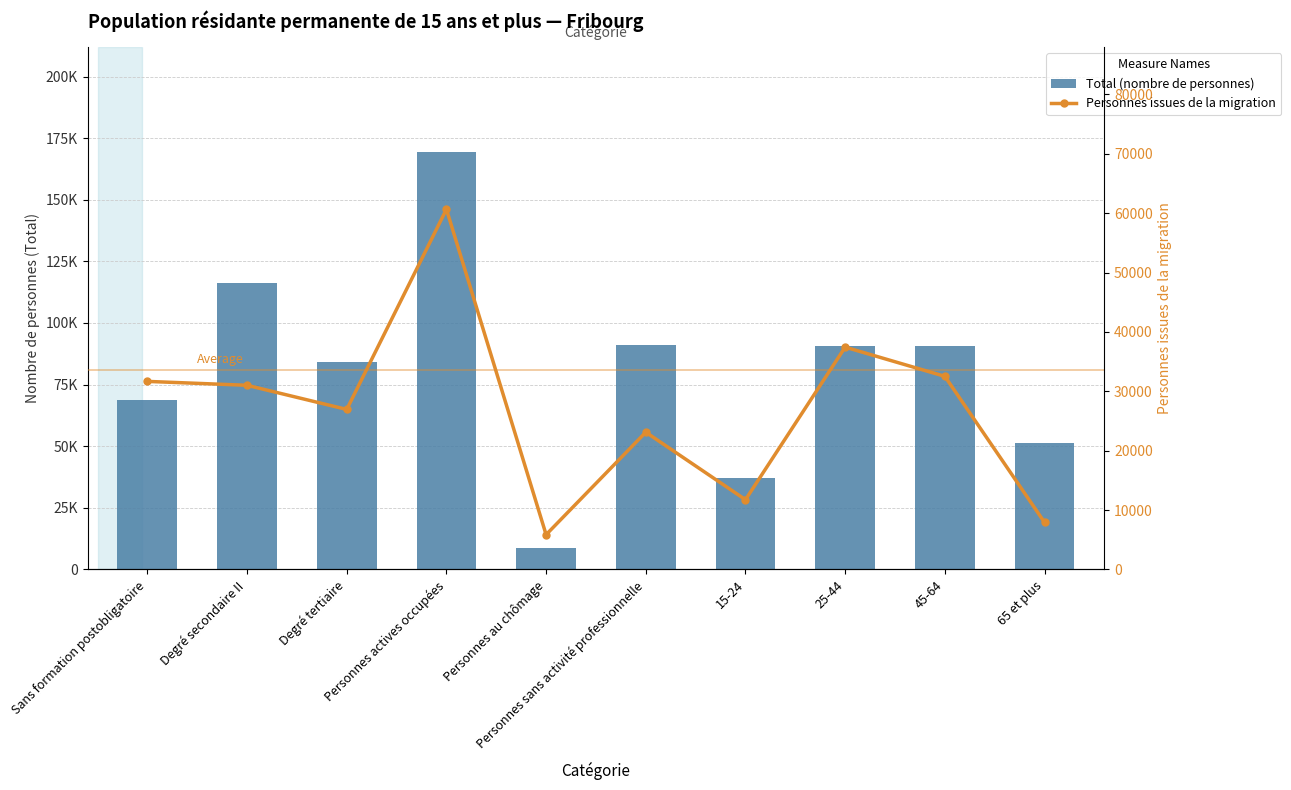

Where does the Total (nombre de personnes) series first go above 90625?

Degré secondaire II